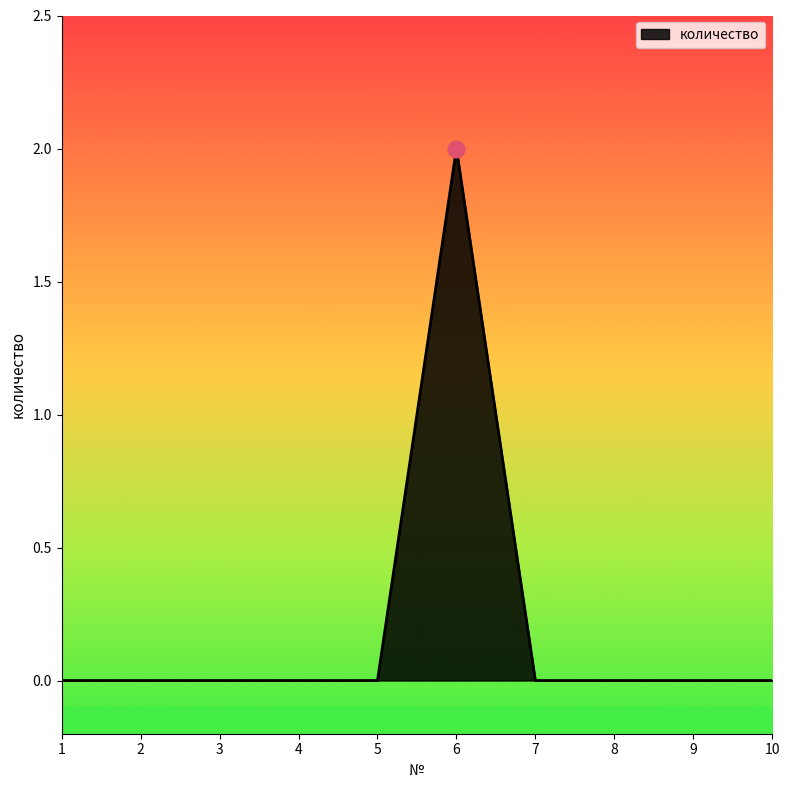

The value at 2 is 0. True or false?

True